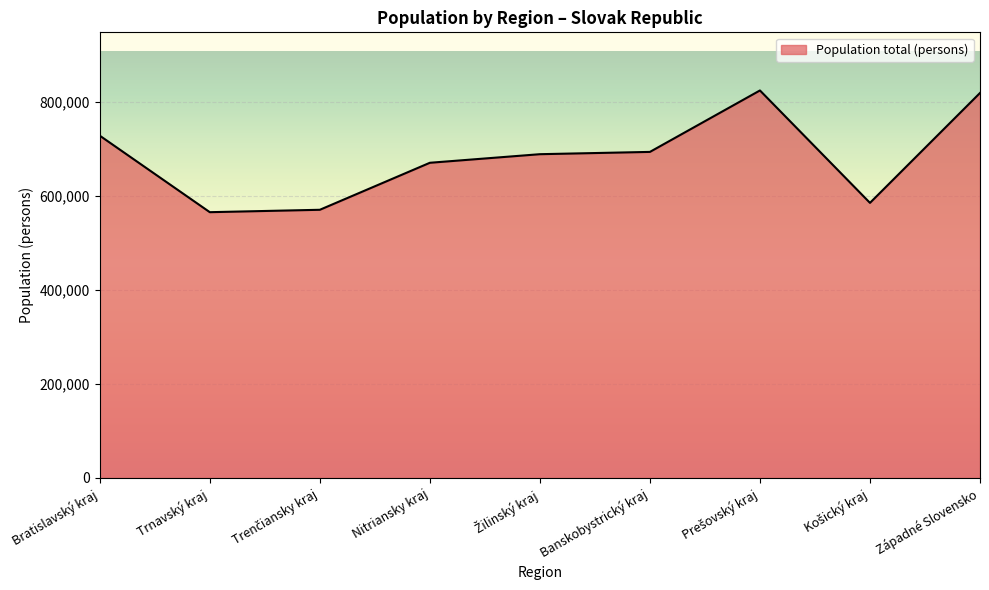

What is the smallest value displayed?

565573